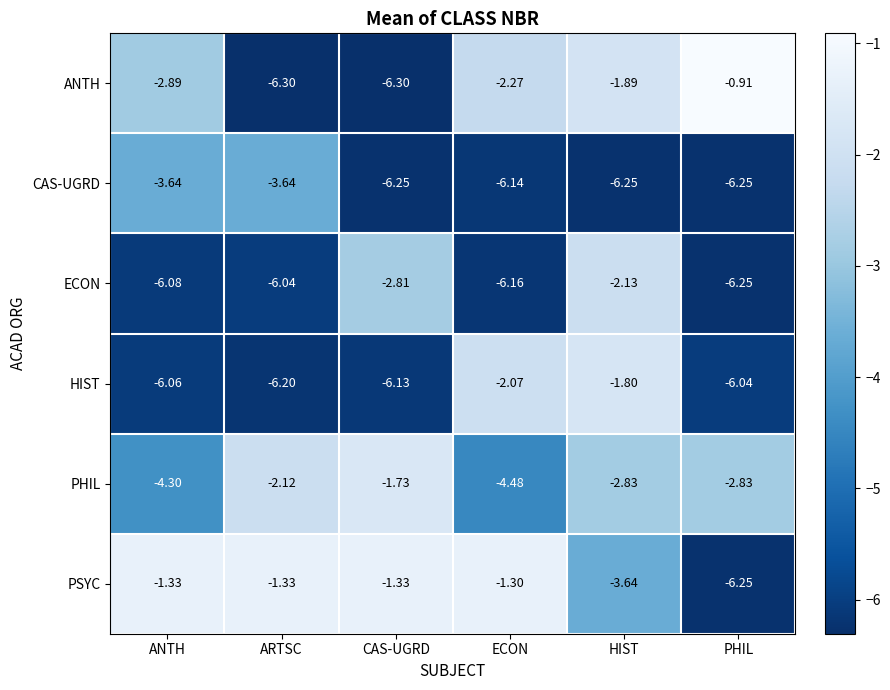

How many categories are shown in the chart?

6